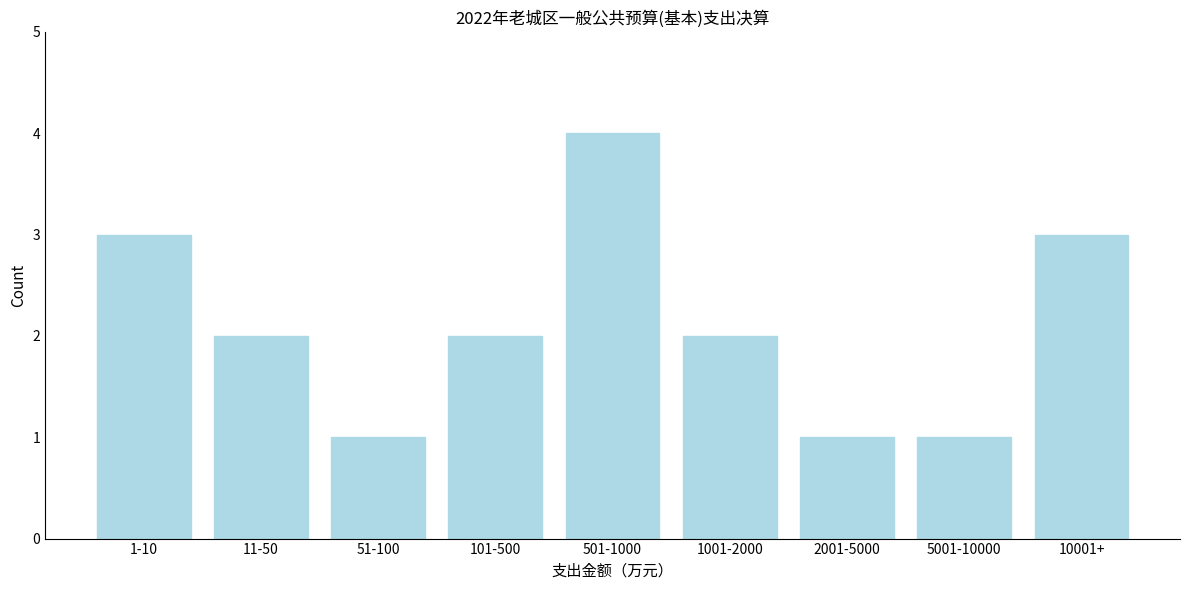

Reading left to right, transcribe all the data shown in this chart.

1-10=3	11-50=2	51-100=1	101-500=2	501-1000=4	1001-2000=2	2001-5000=1	5001-10000=1	10001+=3